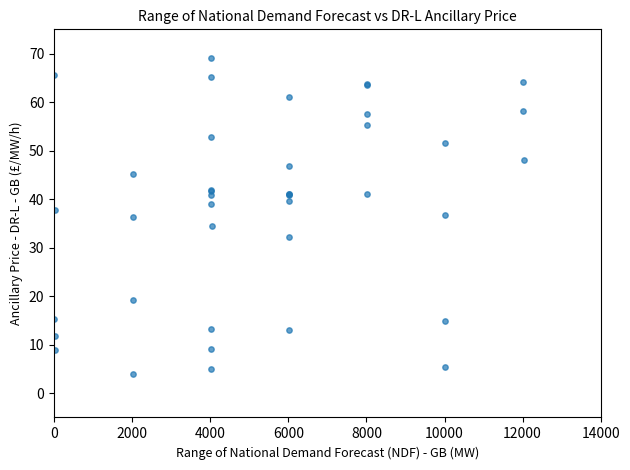

What Y value in the scatter plot is closest to 35?

34.2